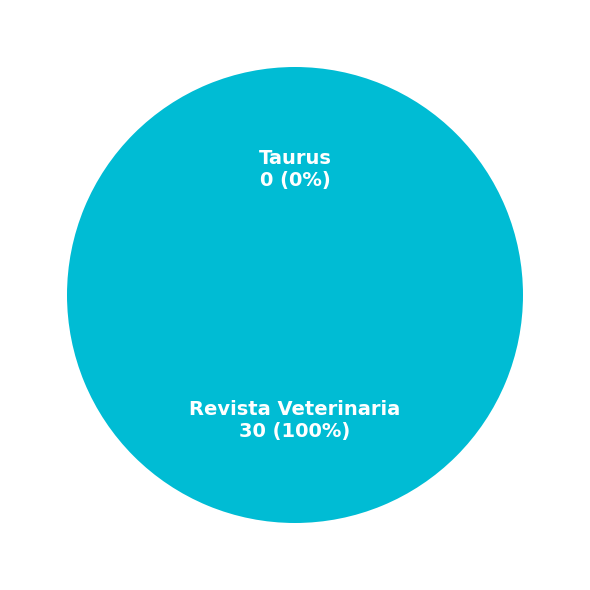

Is there any slice that represents more than half of the pie?

Yes